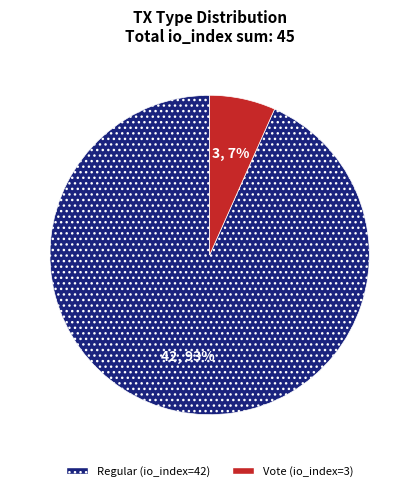

Which category has the biggest portion of the pie?

Regular